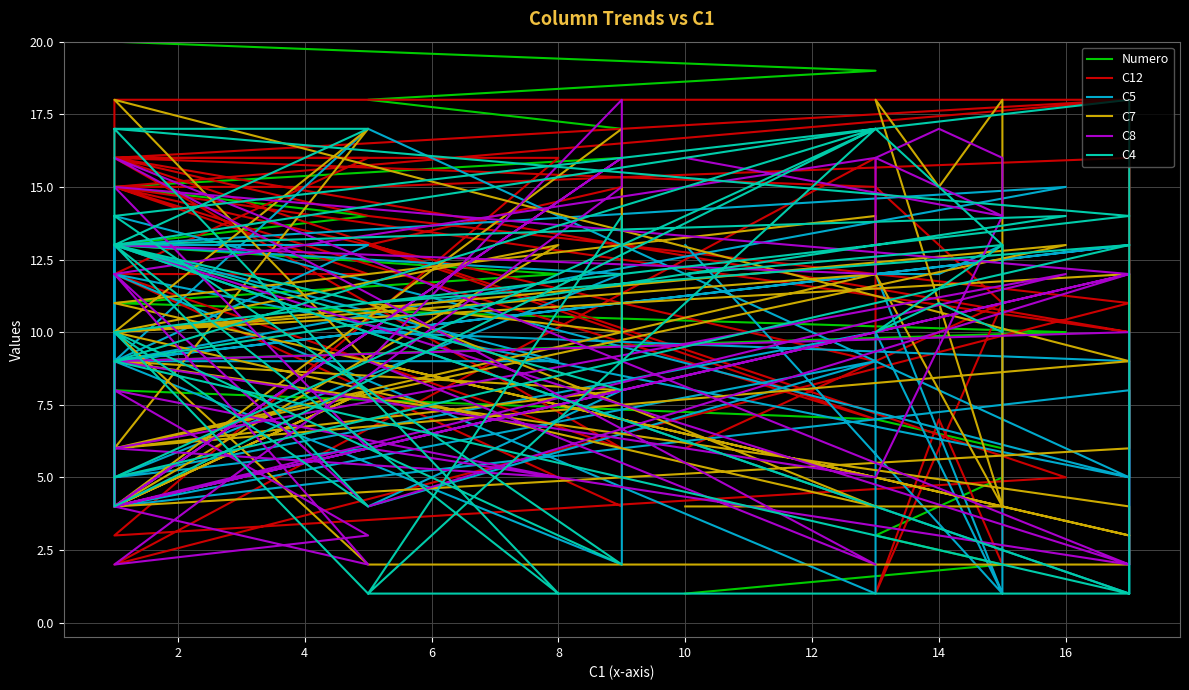

Reading right to left, extract all data points from this chart.

Numero: 40	39	38	37	36	35	34	33	32	31	30	29	28	27	26	25	24	23	22	21	20	19	18	17	16	15	14	13	12	11	10	9	8	7	6	5	4	3	2	1
C12: 15	15	16	10	16	6	12	12	15	9	16	2	11	14	16	18	15	18	18	10	15	7	13	15	4	12	16	16	16	3	5	16	16	15	11	2	7	1	11	6
C5: 4	10	9	1	13	12	5	6	4	10	1	12	5	17	9	13	9	14	5	8	4	9	4	8	2	9	13	13	9	9	15	13	5	10	1	13	12	12	1	13
C7: 10	2	2	4	9	8	6	17	10	12	14	11	3	9	18	9	6	4	6	12	10	4	11	10	17	4	8	4	13	10	13	6	6	12	4	18	15	18	4	4
C8: 12	4	12	12	4	16	4	2	12	16	12	13	2	6	15	12	4	9	10	2	16	2	9	18	15	2	3	8	5	6	12	4	9	5	14	16	17	16	14	16
C4: 13	11	13	18	14	2	10	4	13	17	17	9	1	1	10	14	17	13	1	13	5	17	1	14	8	13	17	17	1	13	14	9	4	17	13	10	11	10	13	12